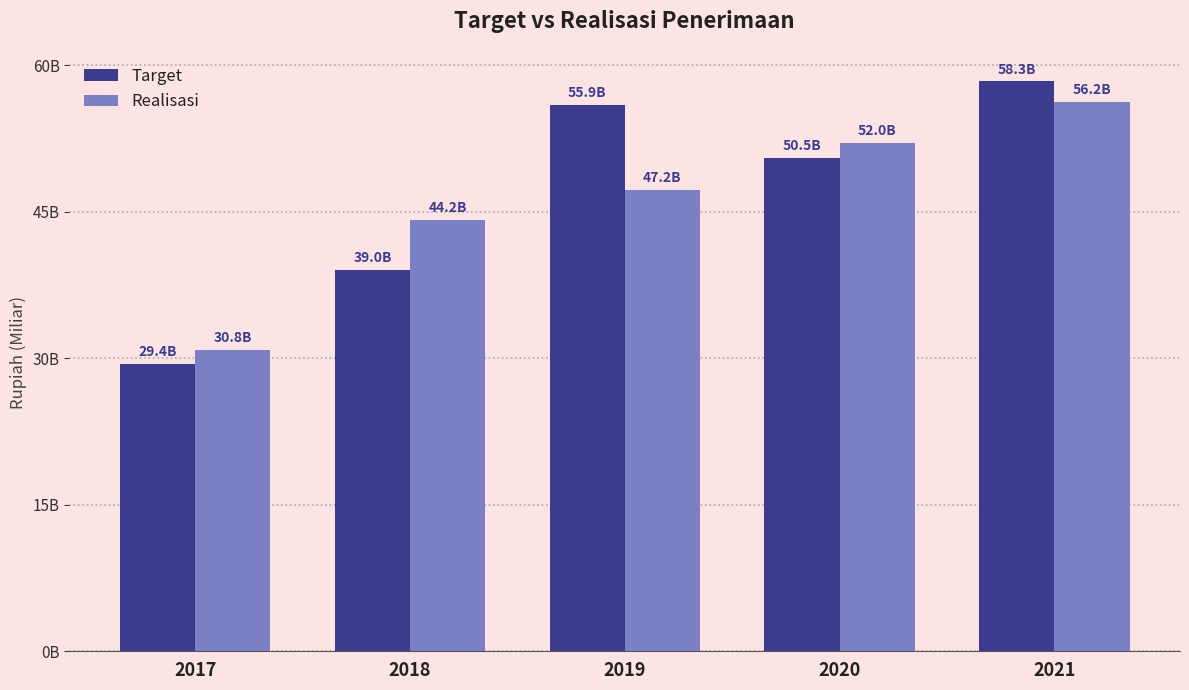

Does the chart contain any negative values?

No